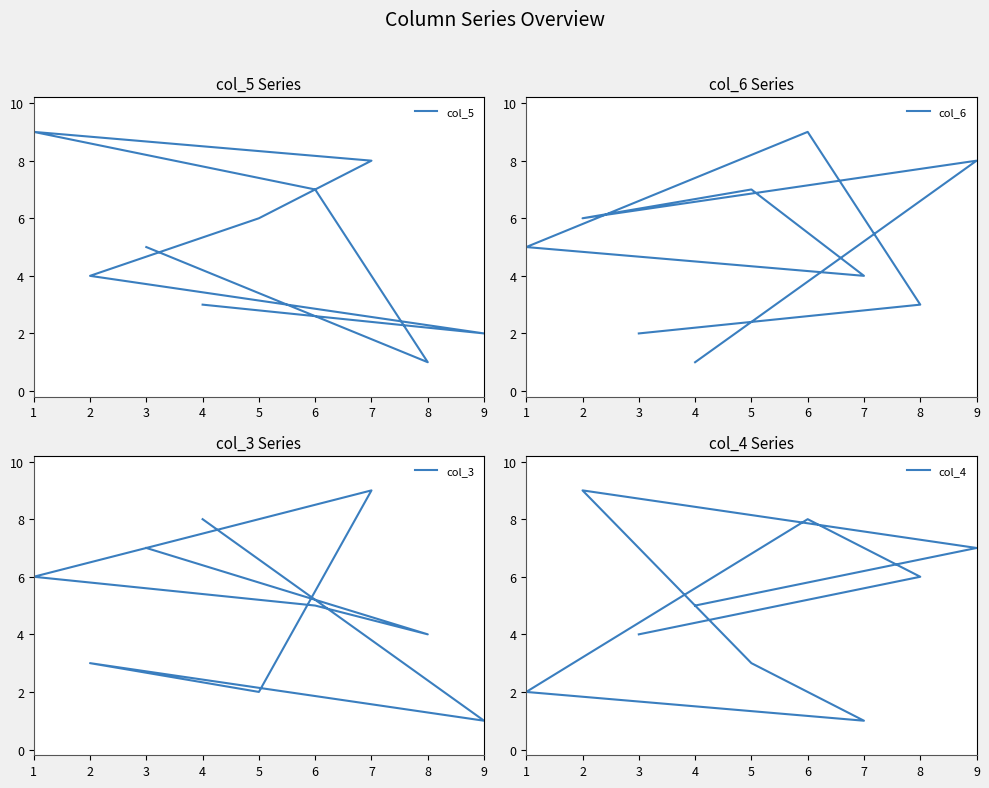

How many interior local peaks does the col_5 series have?

1